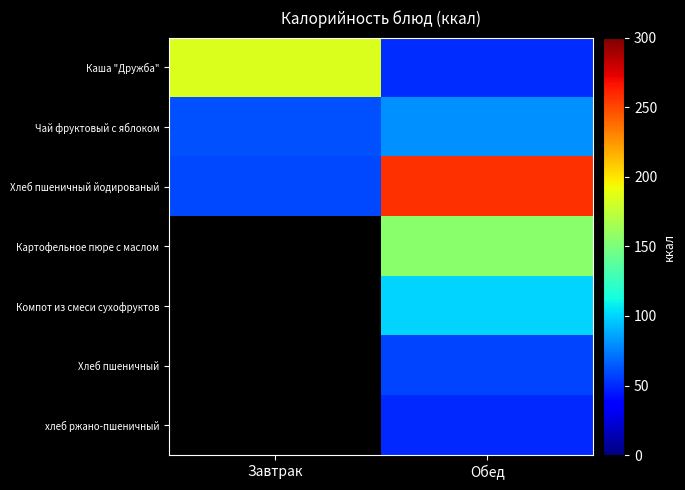

At how many categories does at least one series exceed 197?

1